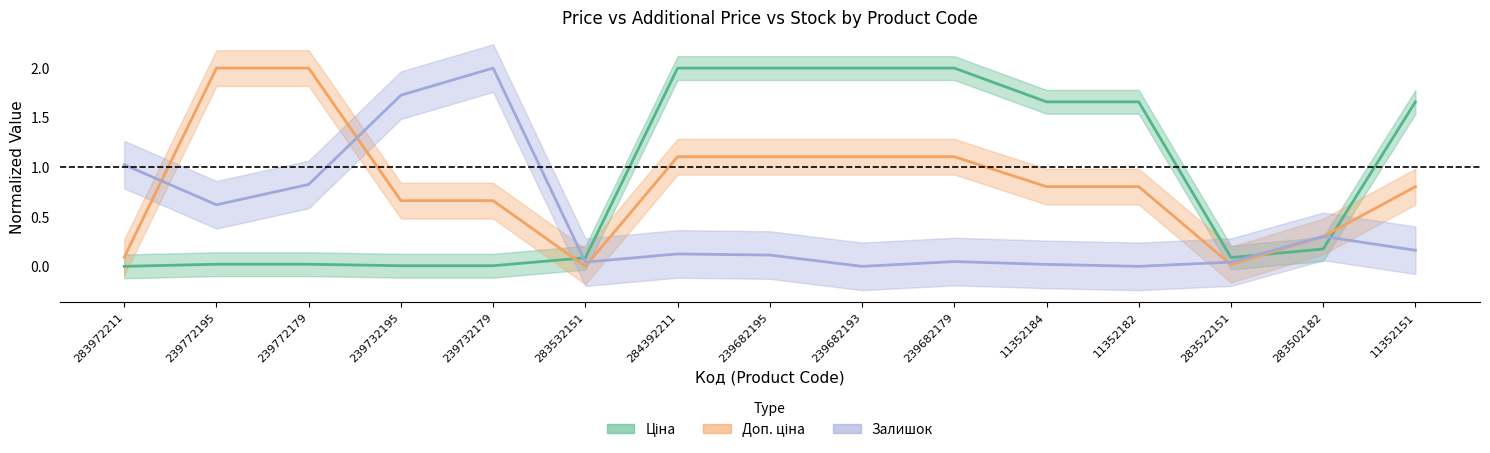

Rank the series at 283502182 from highest to lowest value.

Залишок, Доп. ціна, Ціна